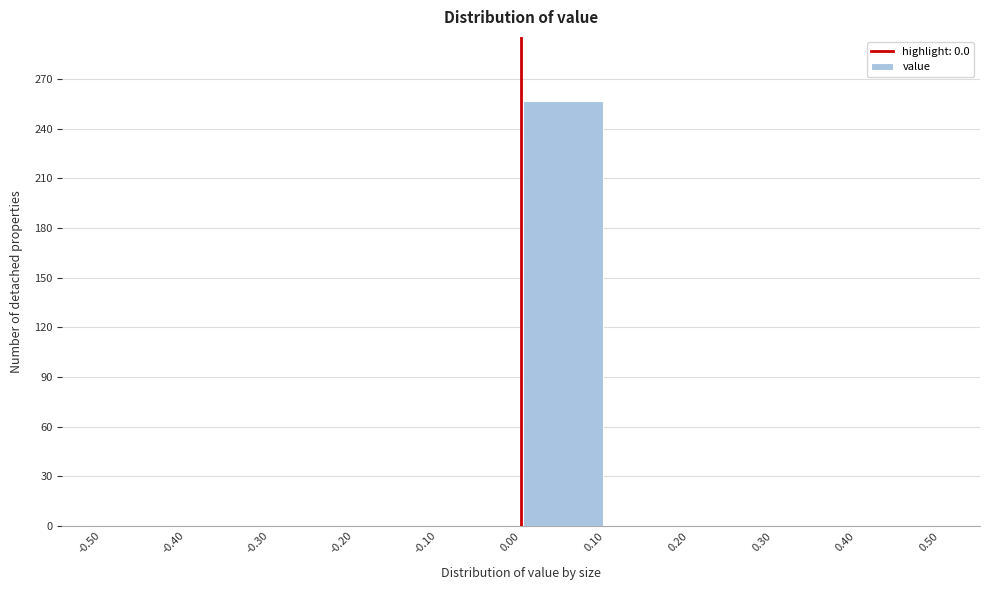

Reading left to right, list every bar in this chart as the range it spans on the x-axis followed by its height. The values are not printed on the chart, so give them approximately, as read against the axis.

-0.50 to -0.40: 0
-0.40 to -0.30: 0
-0.30 to -0.20: 0
-0.20 to -0.10: 0
-0.10 to 0.00: 0
0.00 to 0.10: 255
0.10 to 0.20: 0
0.20 to 0.30: 0
0.30 to 0.40: 0
0.40 to 0.50: 0